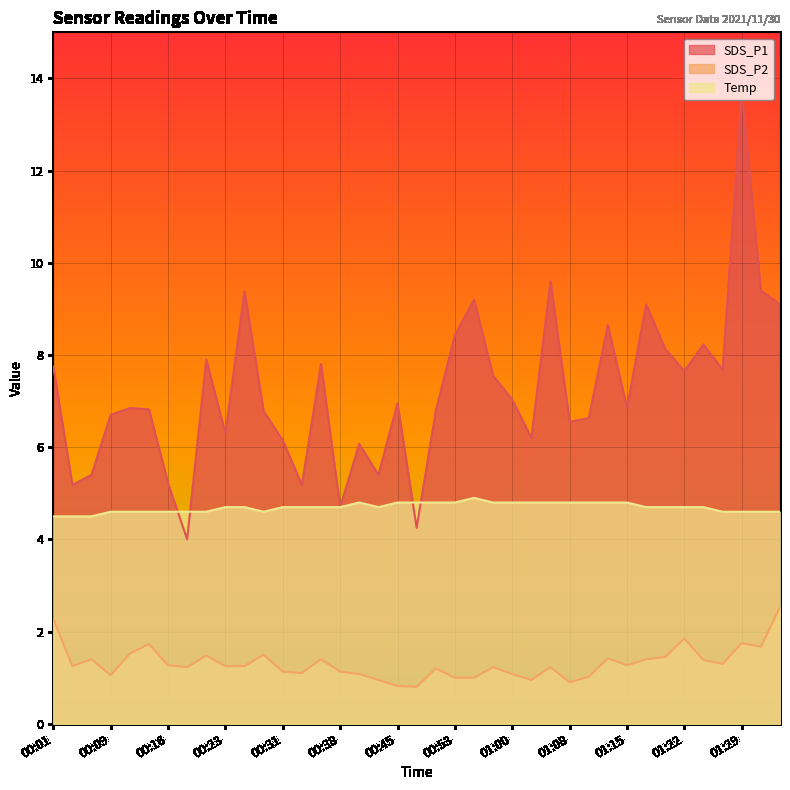

True or false: SDS_P2 and Temp cross at least once.

False